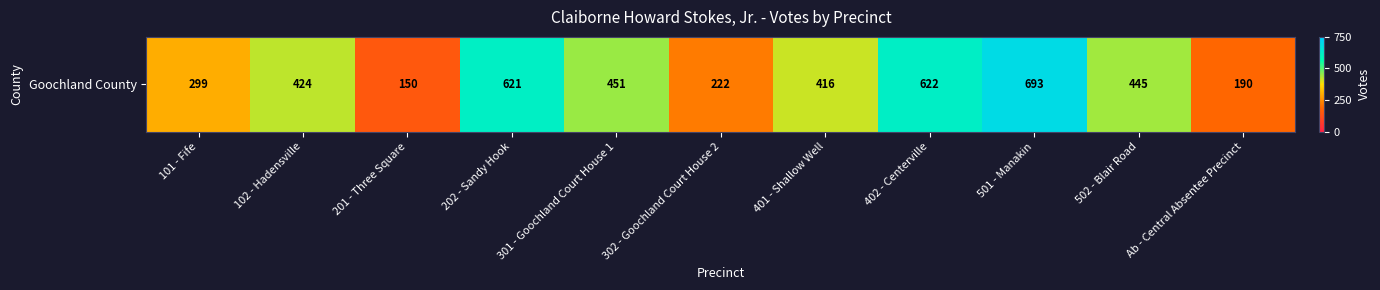

Which label corresponds to the smallest value in the chart?

201 - Three Square